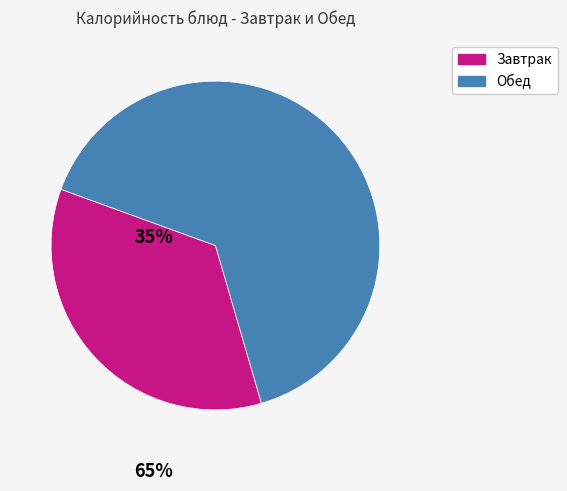

Does any single category account for the majority?

Yes